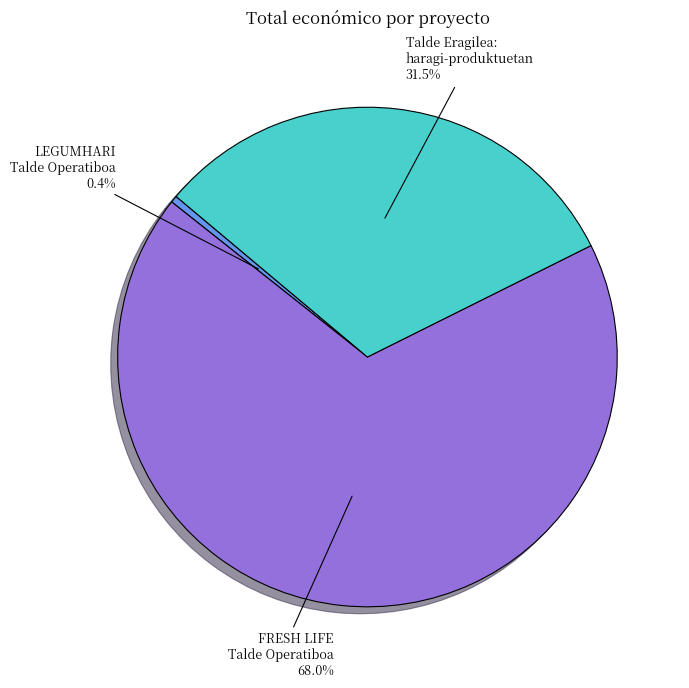

Is there a majority slice in this chart?

Yes